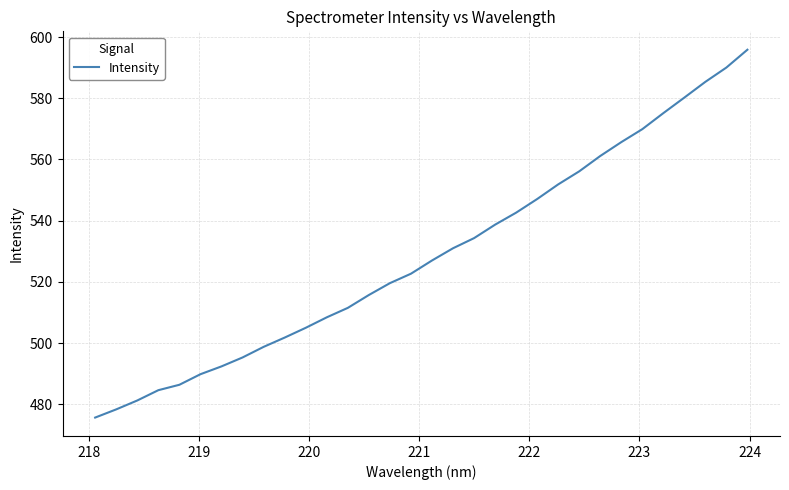

What is the greatest value displayed?

595.8